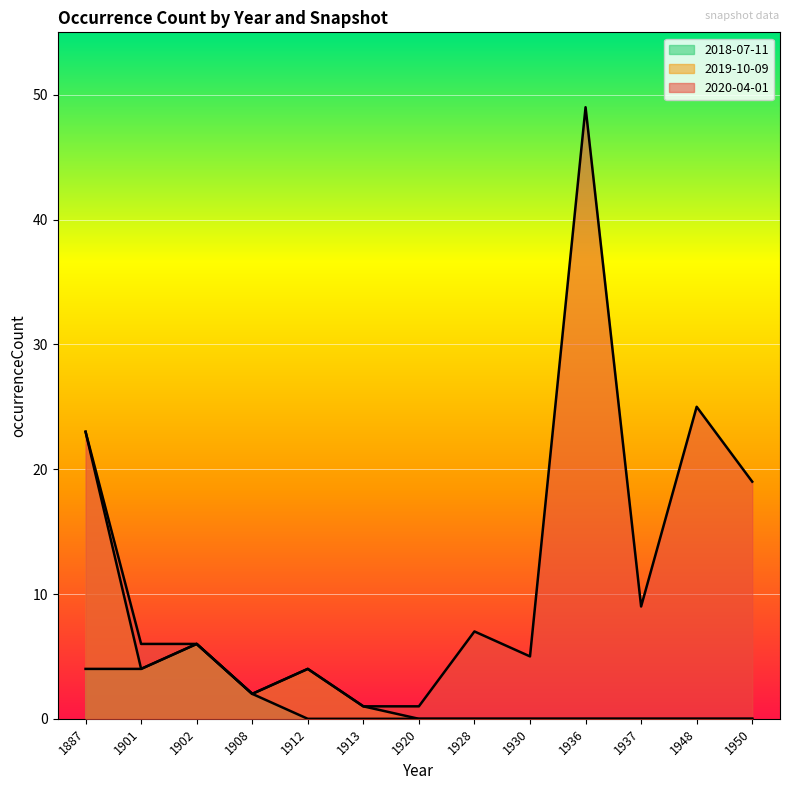

What is the difference between the maximum and minimum values in the 2018-07-11 series?

6